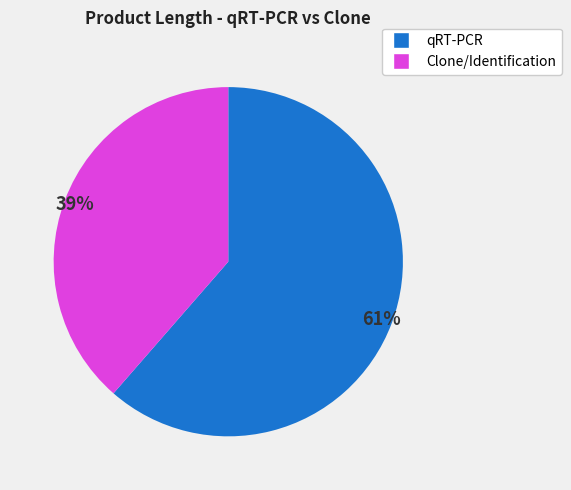

Does any single category account for the majority?

Yes